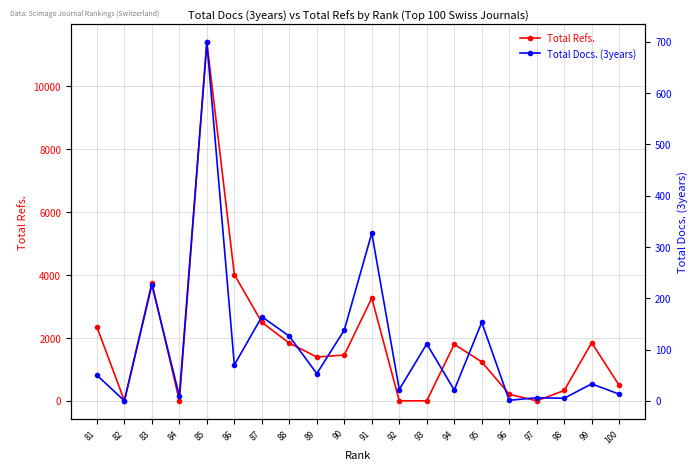

Where does the Total Docs. (3years) series first go above 53?

95